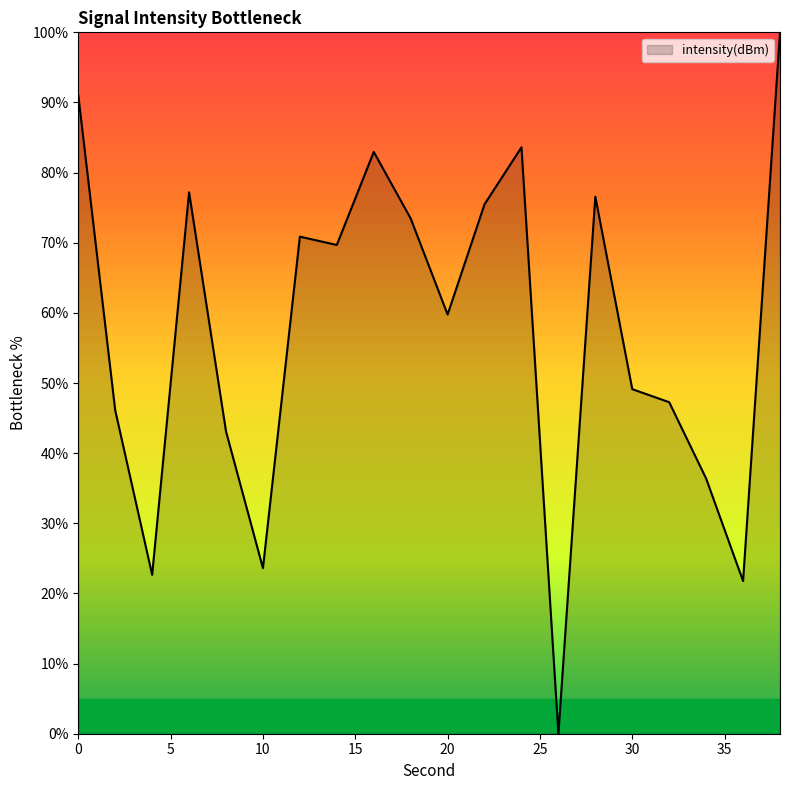

What is the maximum value shown in the chart?

100.0